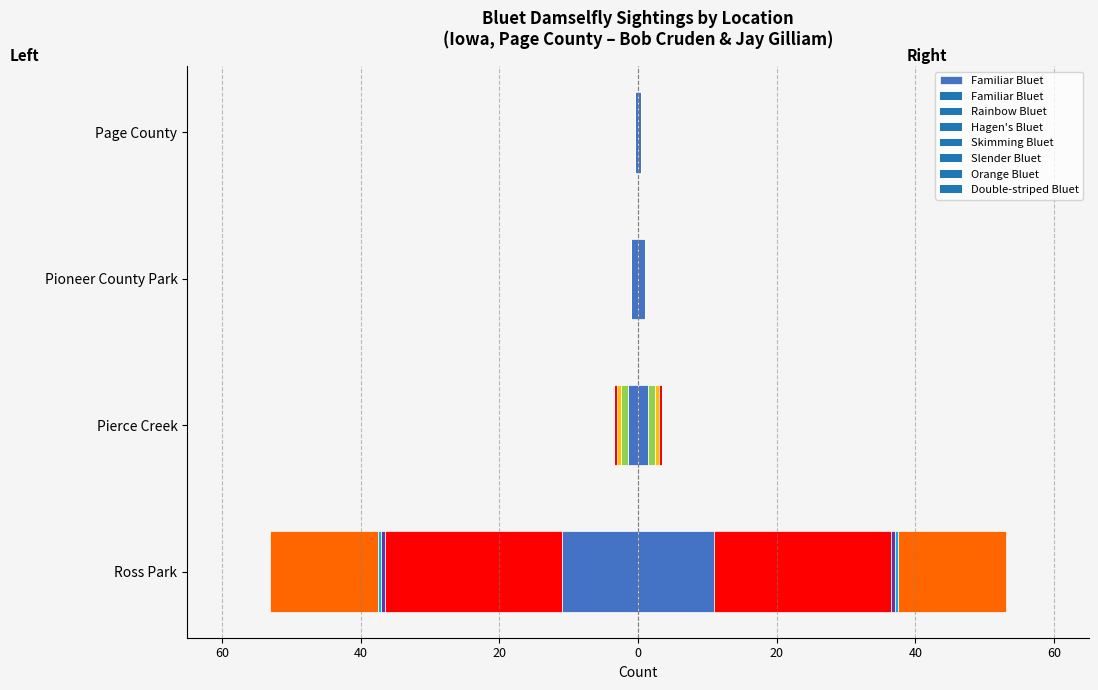

What is the difference between the maximum and minimum values?

10.5